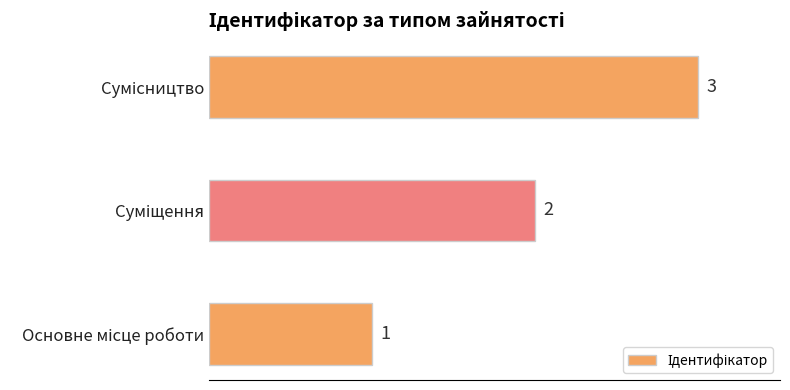

What is the greatest value displayed?

3